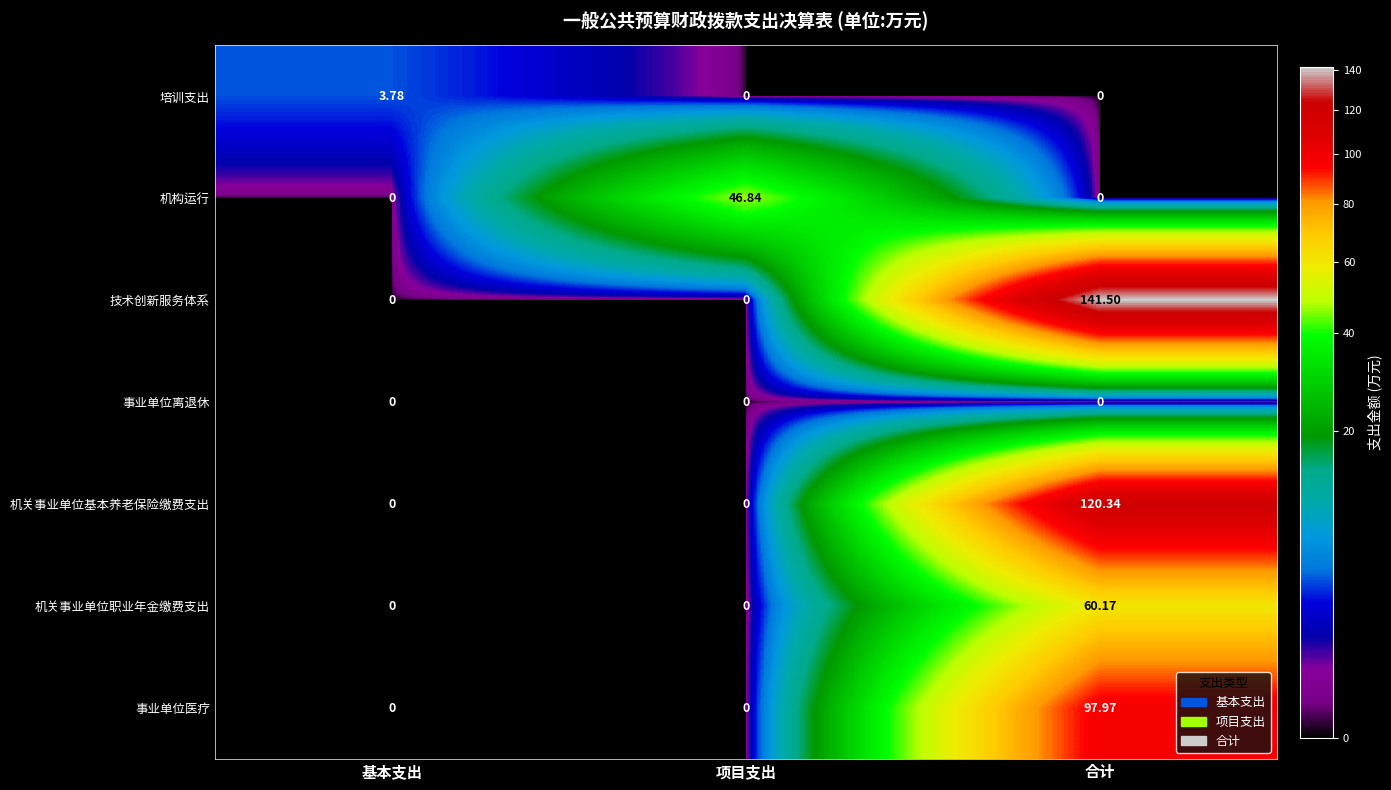

List the series in order of their peak value, lowest first.

事业单位离退休, 培训支出, 机构运行, 机关事业单位职业年金缴费支出, 事业单位医疗, 机关事业单位基本养老保险缴费支出, 技术创新服务体系